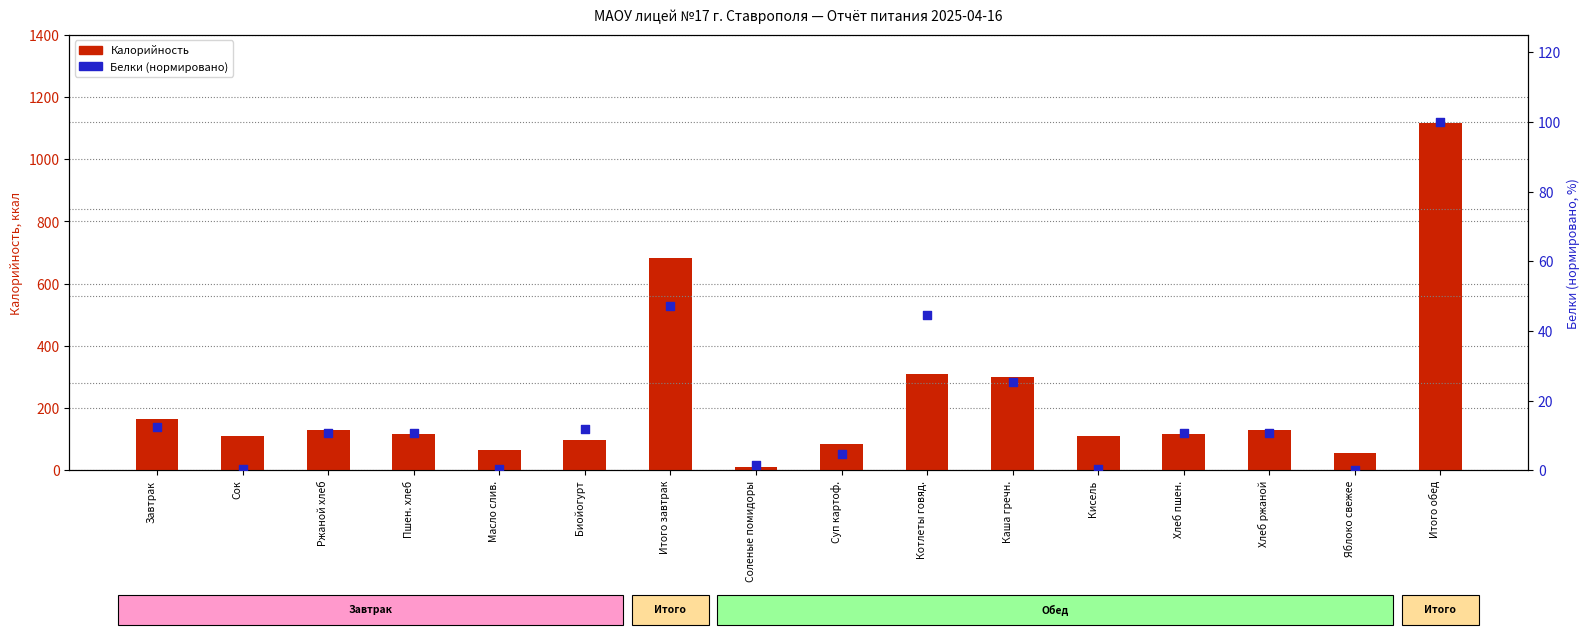

Which series has the largest total across all categories?

Калорийность